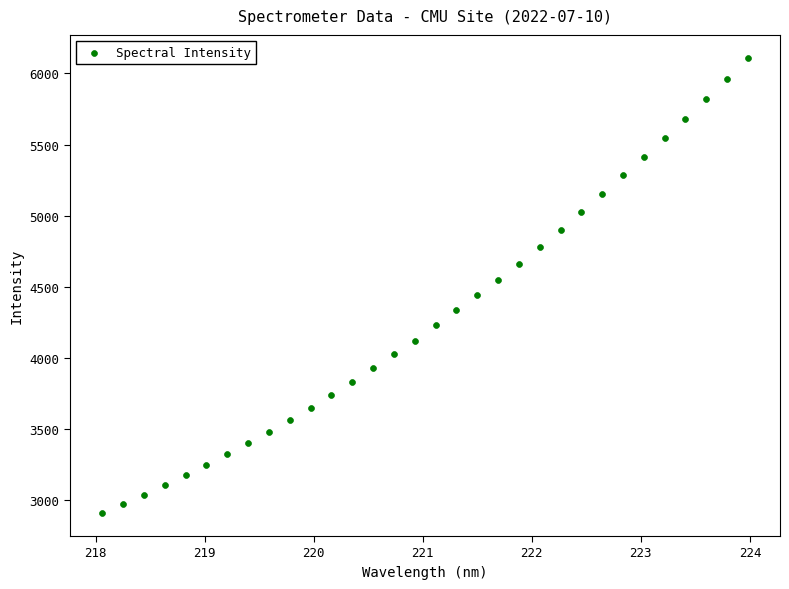

What is the range of X values (max minus min)?

5.9